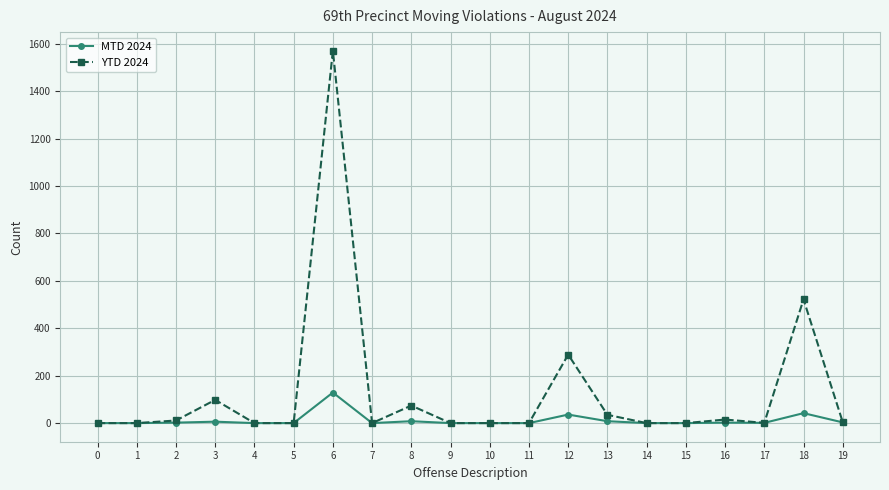

List the series in order of their peak value, highest first.

YTD 2024, MTD 2024